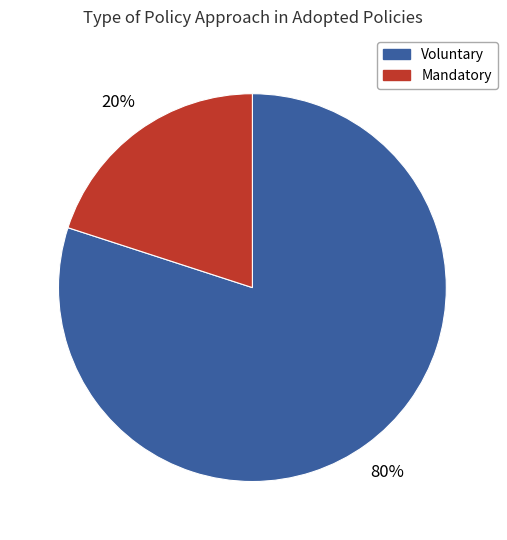

To the nearest percent, what is the average slice percentage?

50%